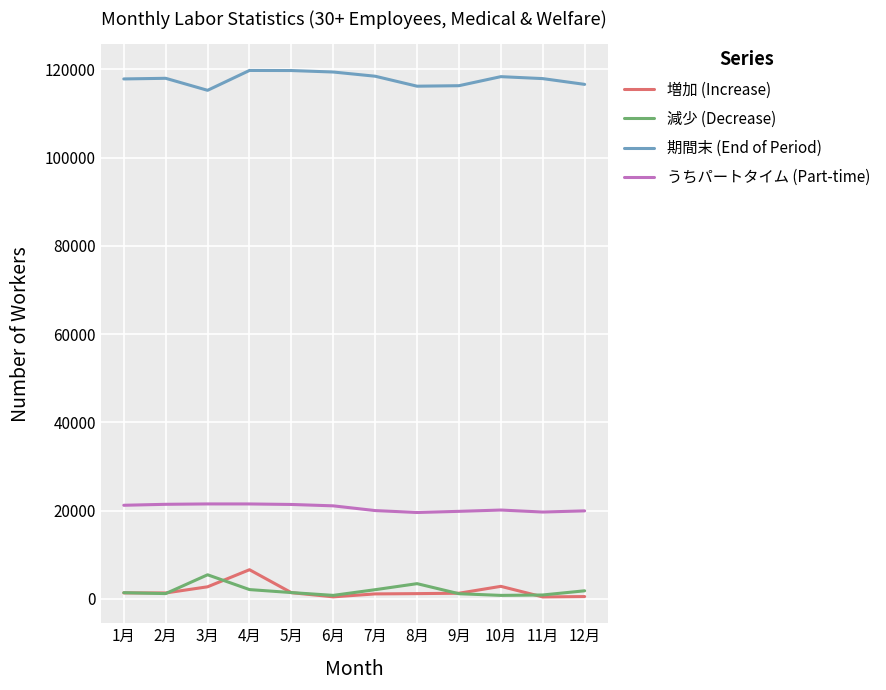

At how many categories does at least one series exceed 28301?

12